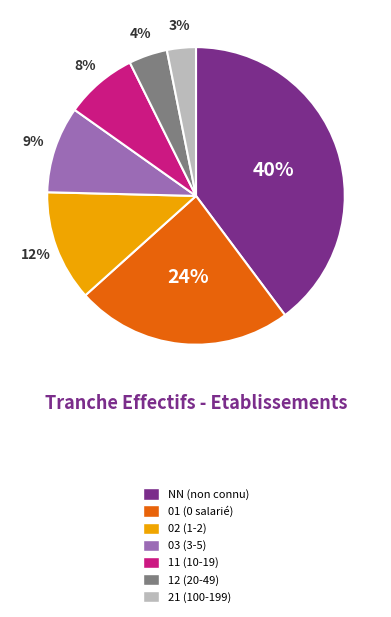

Which slice is the largest?

NN